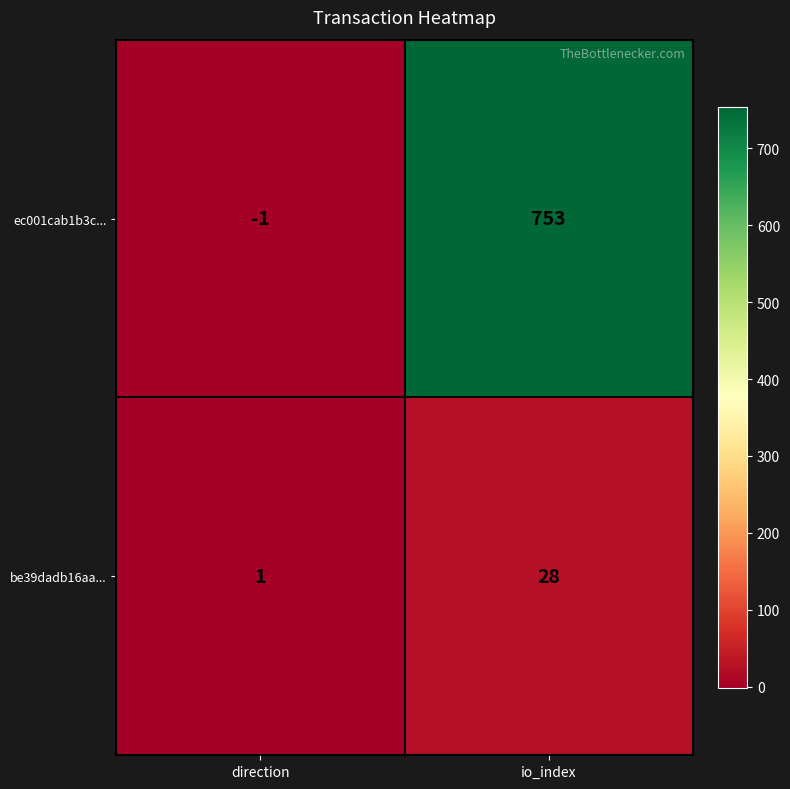

At which label is ec001cab1b3c... closest to 376?

direction